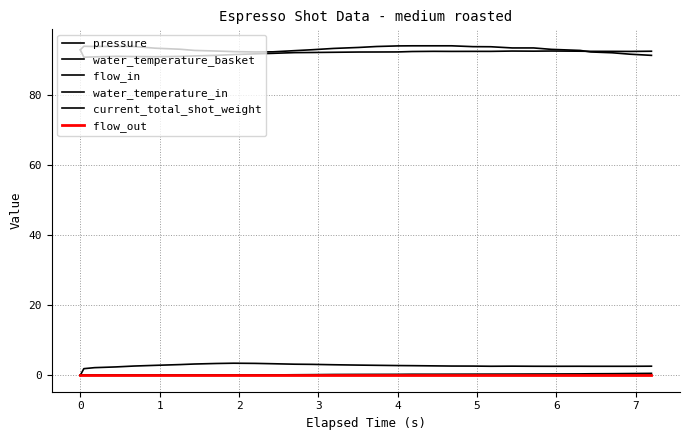

True or false: current_total_shot_weight and pressure intersect in this chart.

False